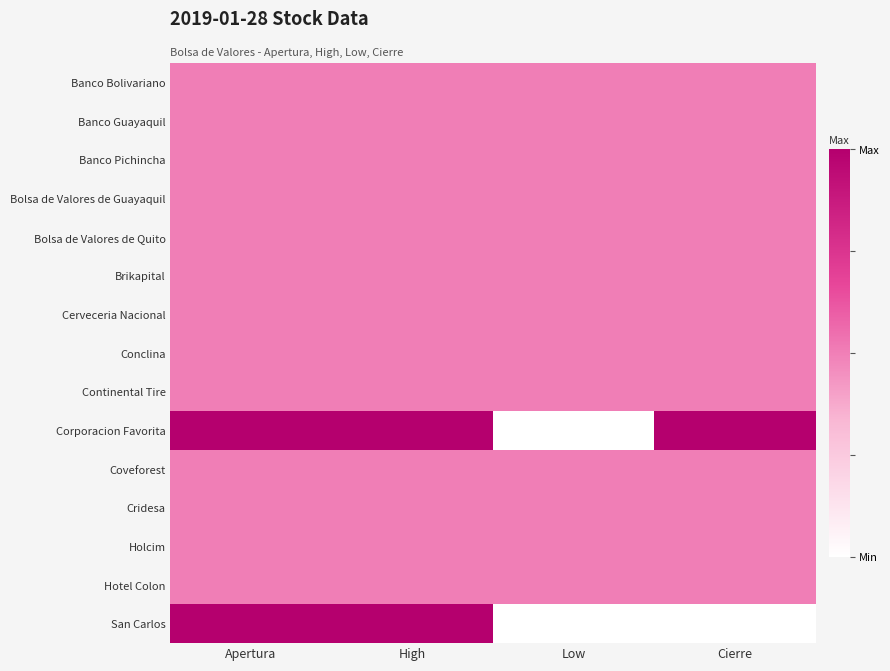

At which category is the sum across all series the highest?

Apertura